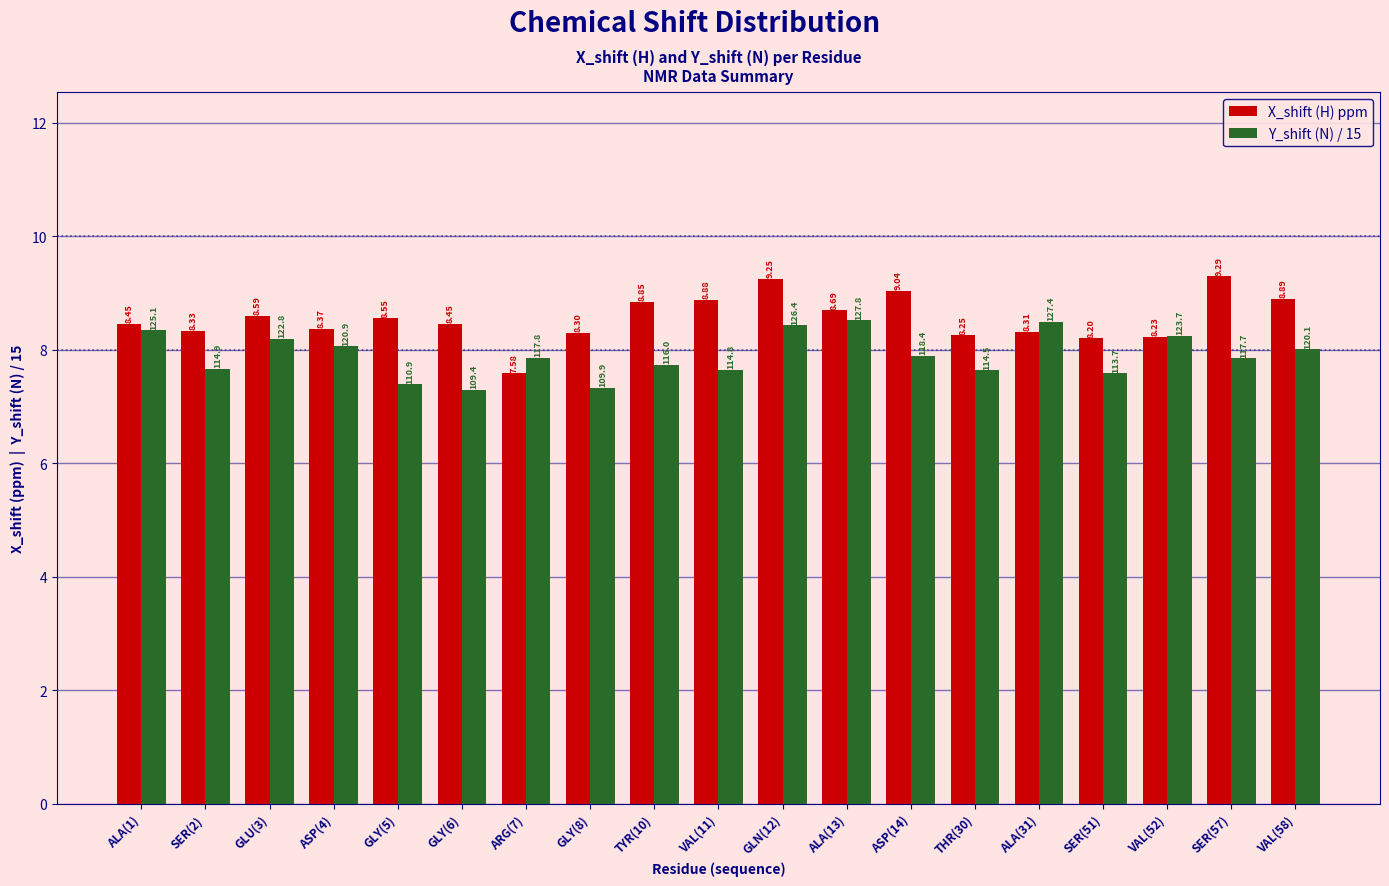

At which label does X_shift (H) ppm first exceed 8?

ALA(1)